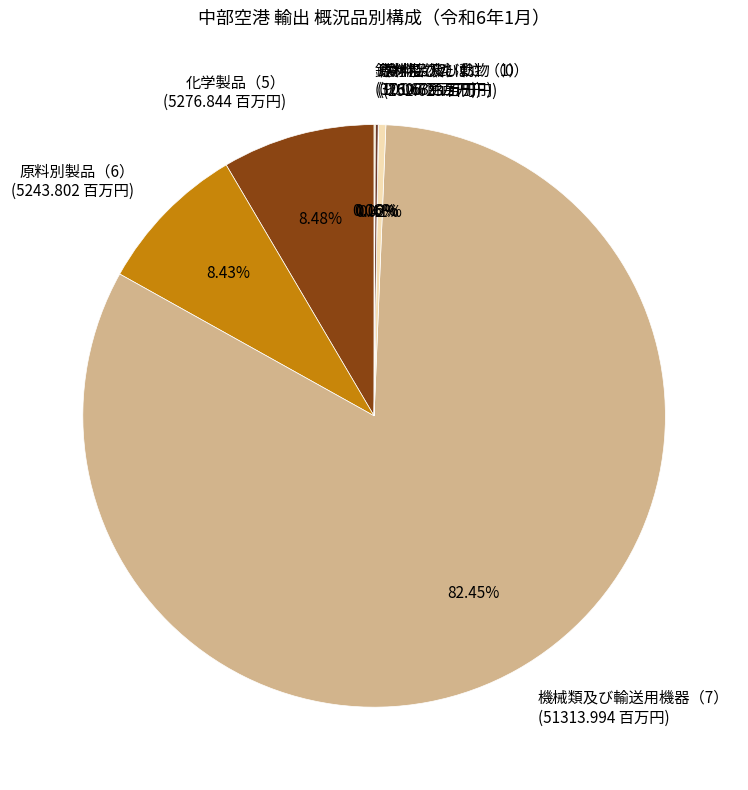

Does 機械類及び輸送用機器（7） (51313.994 百万円) represent more than half of the total?

Yes